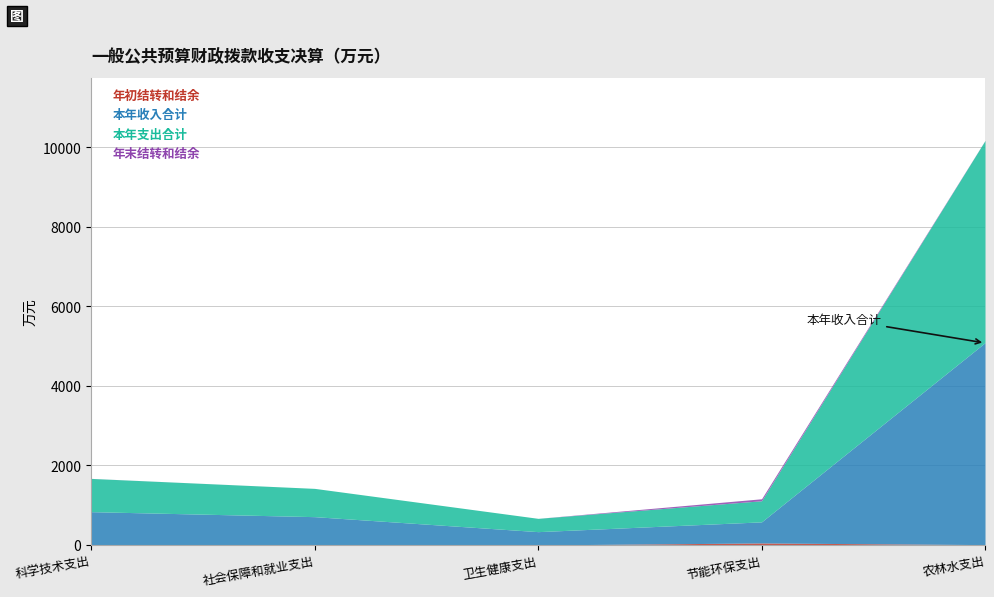

Is the value of 年初结转和结余 at 社会保障和就业支出 greater than the value of 本年收入合计 at 农林水支出?

No